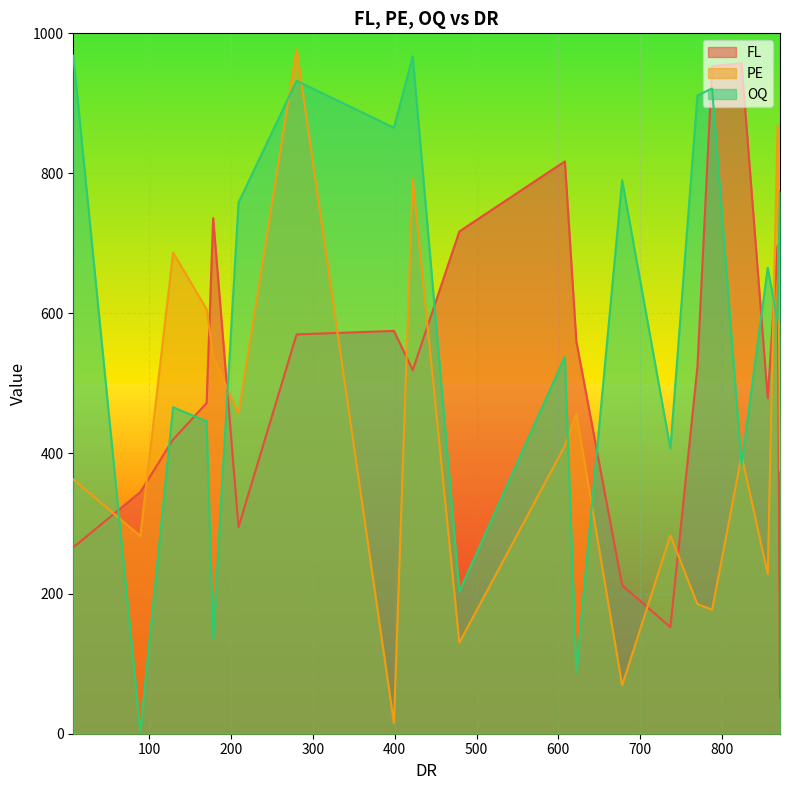

How many values in the OQ series exceed 665?

9